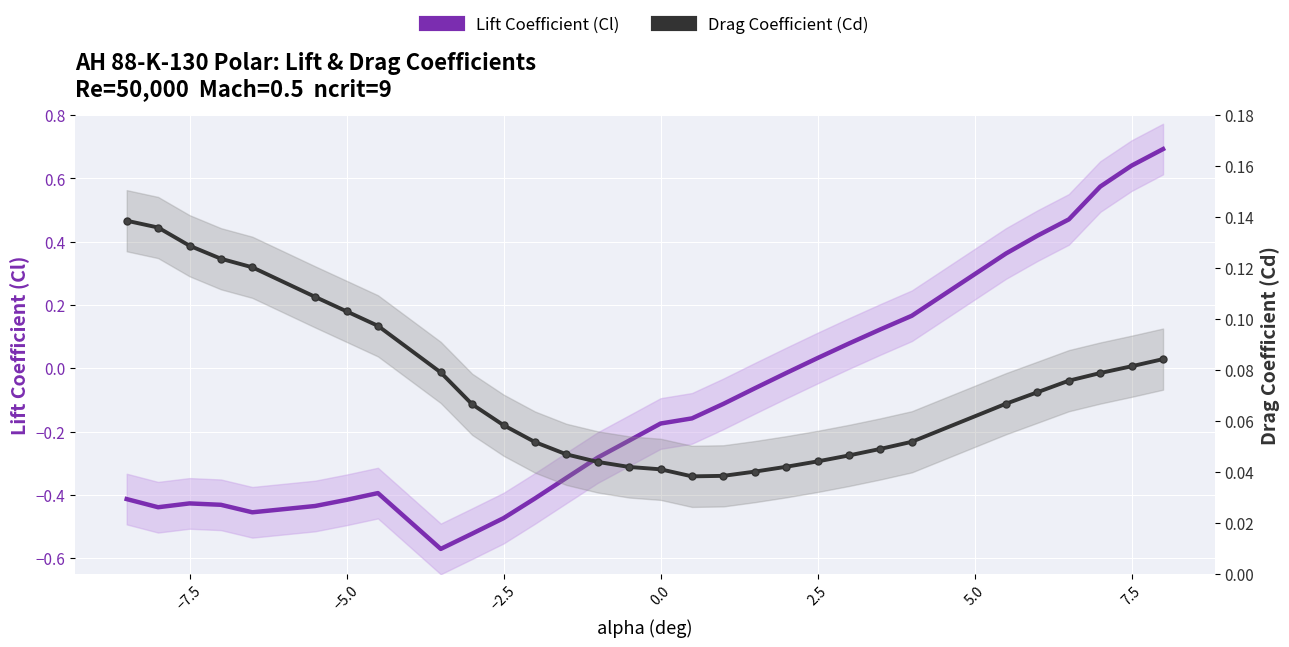

What is the average value of the Lift Coefficient (Cl) series?

-0.1